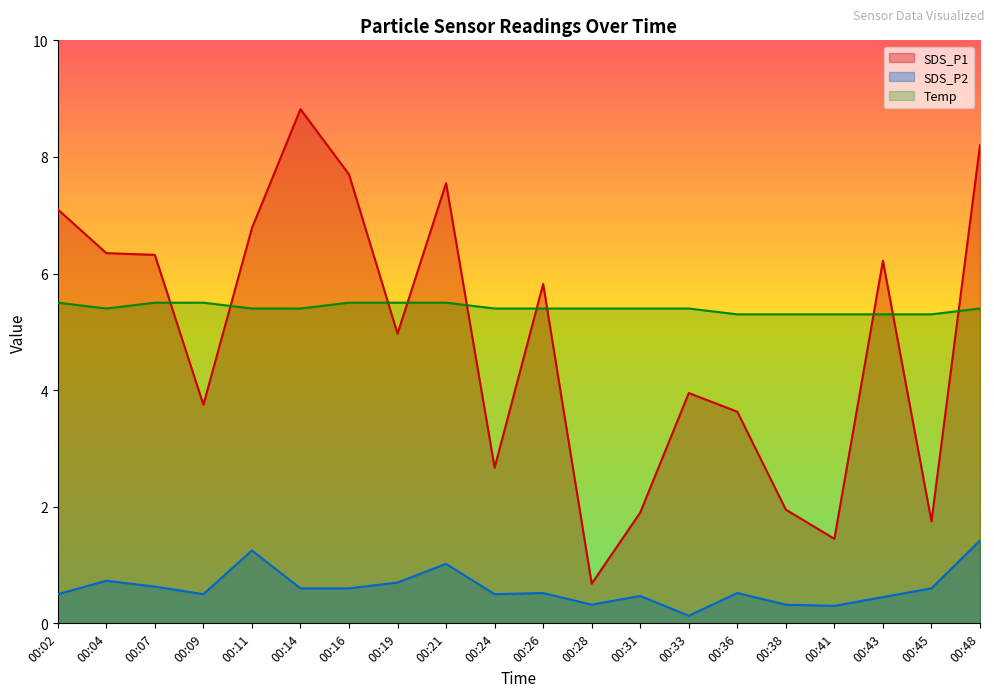

Reading left to right, what are all the values shown in this chart?

SDS_P1: 00:02=7.1	00:04=6.3	00:07=6.3	00:09=3.8	00:11=6.8	00:14=8.8	00:16=7.7	00:19=5.0	00:21=7.5	00:24=2.7	00:26=5.8	00:28=0.7	00:31=1.9	00:33=4.0	00:36=3.6	00:38=1.9	00:41=1.4	00:43=6.2	00:45=1.8	00:48=8.2
SDS_P2: 00:02=0.5	00:04=0.7	00:07=0.6	00:09=0.5	00:11=1.2	00:14=0.6	00:16=0.6	00:19=0.7	00:21=1.0	00:24=0.5	00:26=0.5	00:28=0.3	00:31=0.5	00:33=0.1	00:36=0.5	00:38=0.3	00:41=0.3	00:43=0.5	00:45=0.6	00:48=1.4
Temp: 00:02=5.5	00:04=5.4	00:07=5.5	00:09=5.5	00:11=5.4	00:14=5.4	00:16=5.5	00:19=5.5	00:21=5.5	00:24=5.4	00:26=5.4	00:28=5.4	00:31=5.4	00:33=5.4	00:36=5.3	00:38=5.3	00:41=5.3	00:43=5.3	00:45=5.3	00:48=5.4